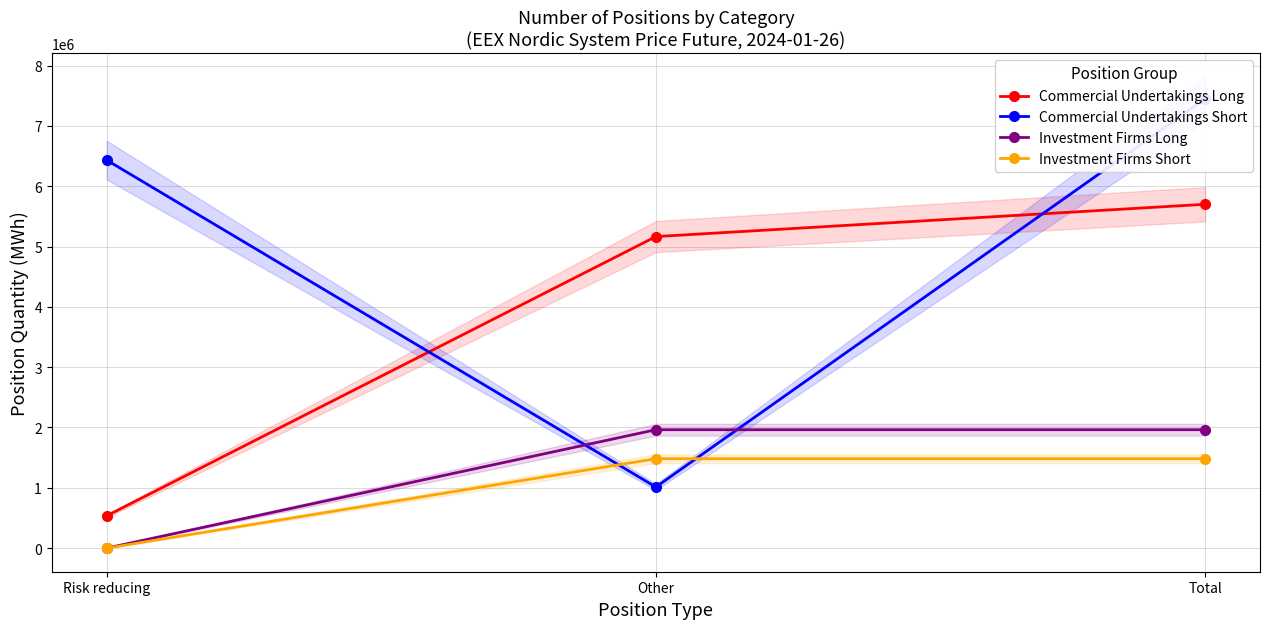

Where is Commercial Undertakings Long nearest to the value 3117706?

Other